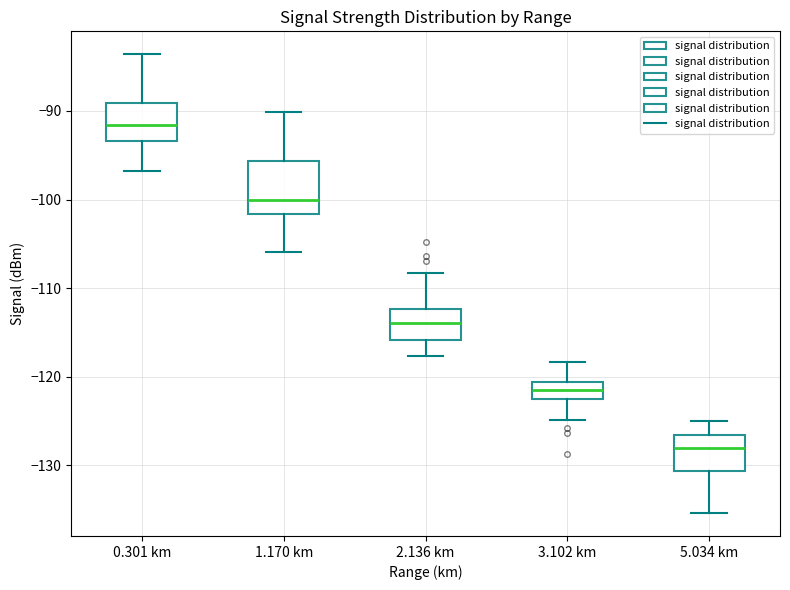

Reading left to right, read every box against the y-axis: the position of its median line, the range the box covers, and the ends of its whiskers. The values are not printed on the chart, so give them approximately, as read against the axis.

0.301 km: median -92, box -93 to -89, whiskers -97 to -84
1.170 km: median -100, box -102 to -96, whiskers -106 to -90
2.136 km: median -114, box -116 to -112, whiskers -118 to -108
3.102 km: median -121 (inside the box), box -122 to -121, whiskers -125 to -118
5.034 km: median -128, box -131 to -127, whiskers -135 to -125